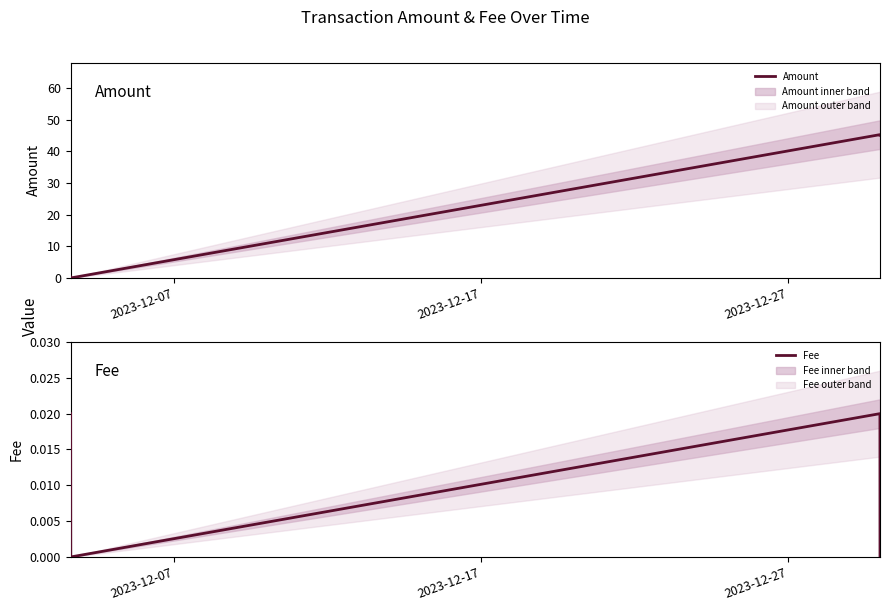

Which series has the largest total across all categories?

Amount